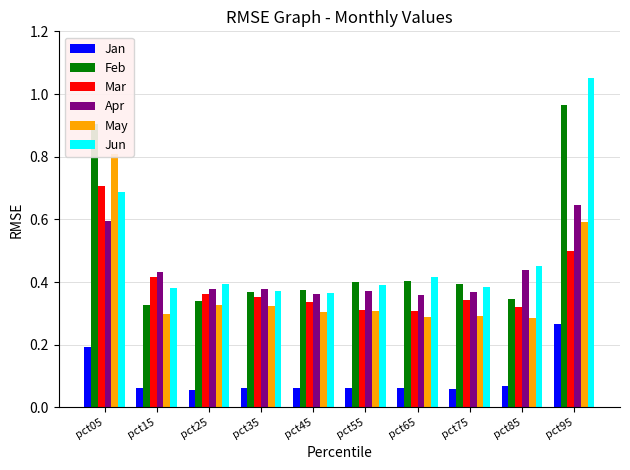

The Jun series shows 0.1 at pct85. True or false?

False